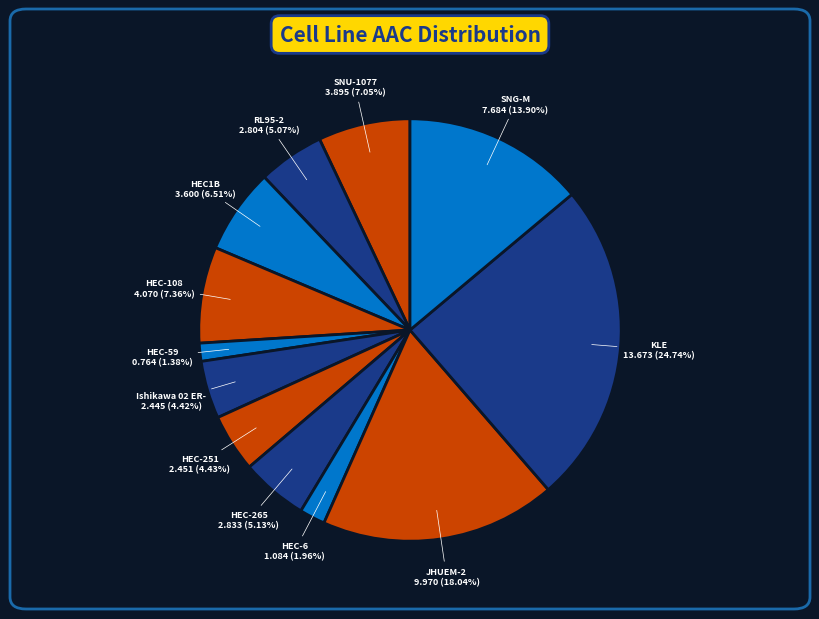

Is it true that HEC1B is 7% of the pie?

True